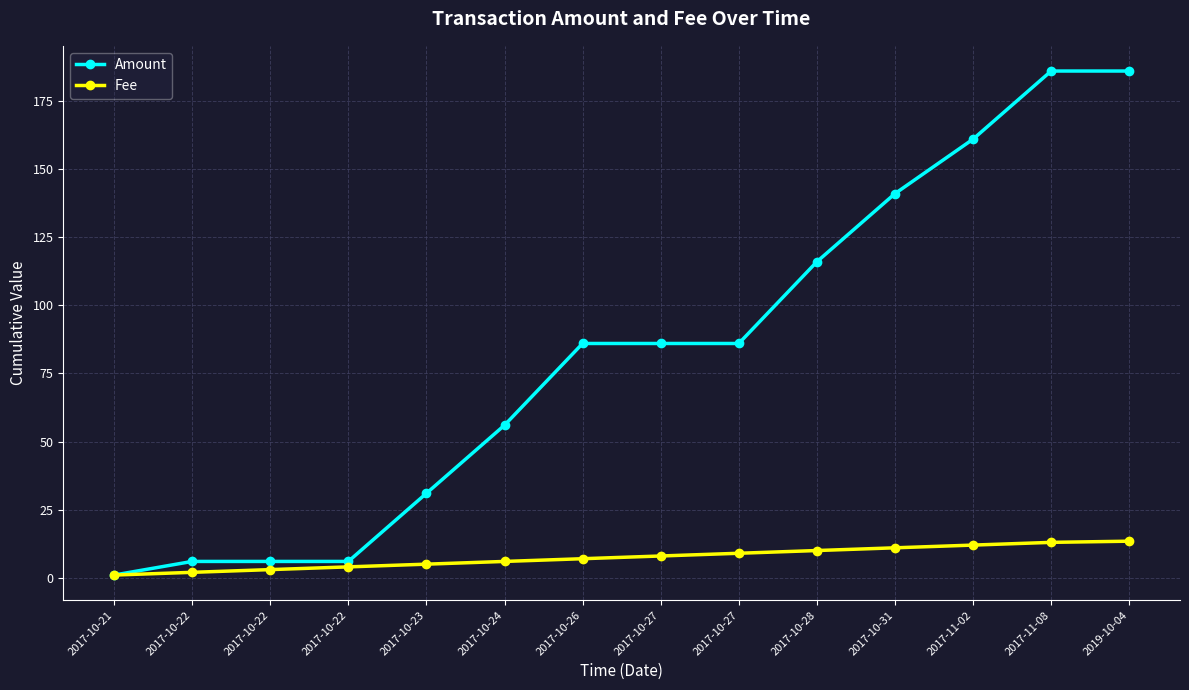

How many lines are shown in the chart?

2